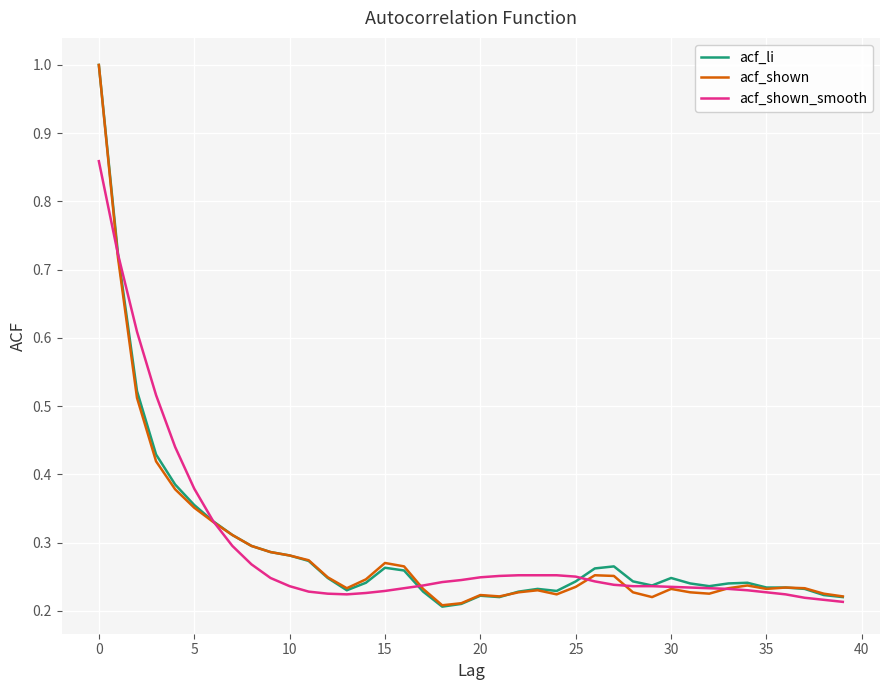

What is the maximum value shown in the chart?

1.0